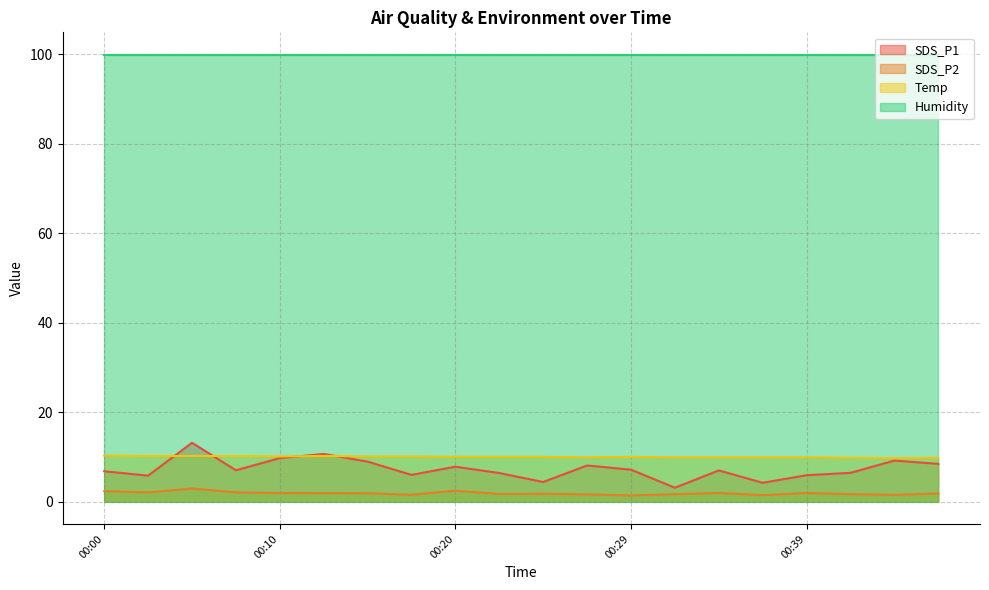

How many interior local valleys does the SDS_P1 series have?

6